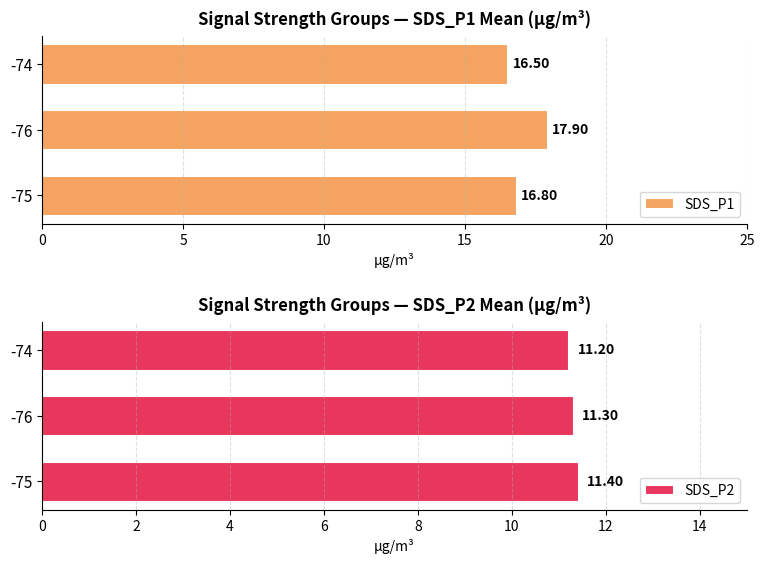

At how many categories does at least one series exceed 14?

3